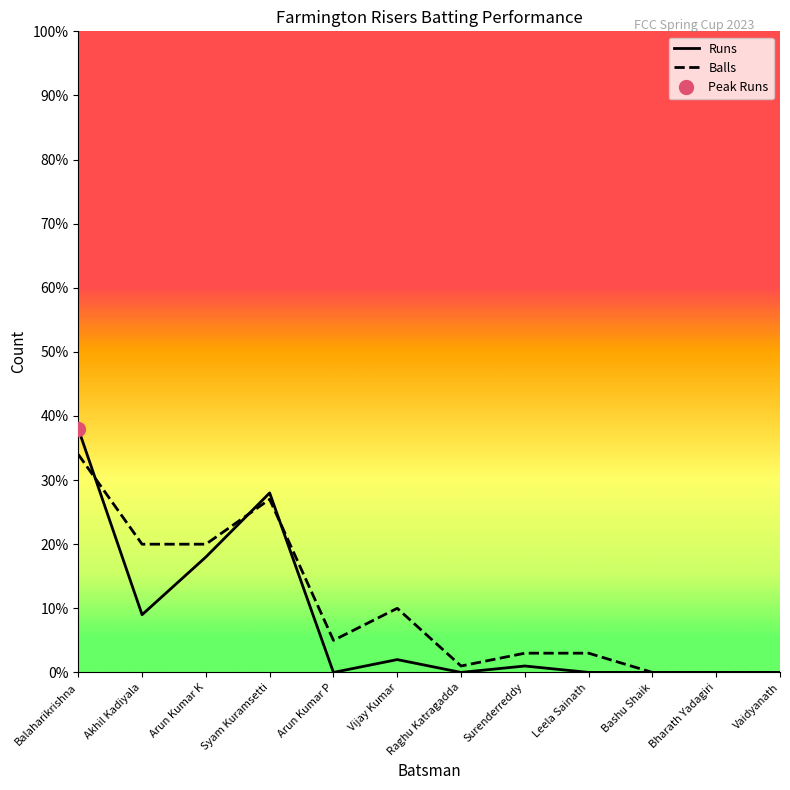

The Runs series shows 12 at Arun Kumar K. True or false?

False